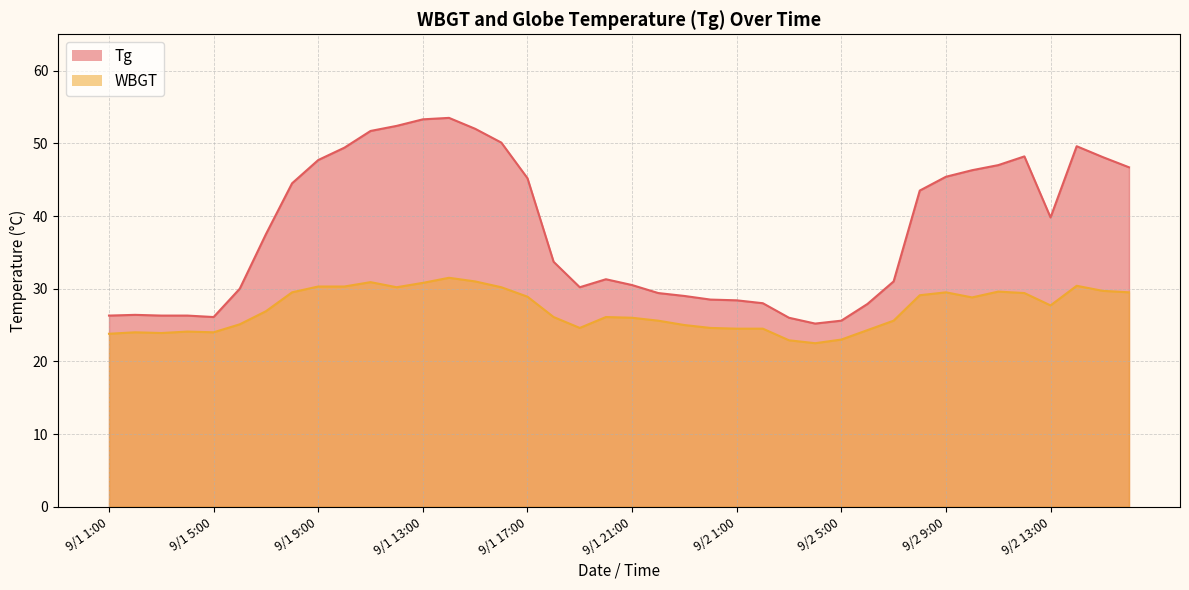

Rank the categories by Tg value from highest to lowest.

9/1 14:00, 9/1 13:00, 9/1 12:00, 9/1 15:00, 9/1 11:00, 9/1 16:00, 9/2 14:00, 9/1 10:00, 9/2 12:00, 9/2 15:00, 9/1 9:00, 9/2 11:00, 9/2 16:00, 9/2 10:00, 9/2 9:00, 9/1 17:00, 9/1 8:00, 9/2 8:00, 9/2 13:00, 9/1 7:00, 9/1 18:00, 9/1 20:00, 9/2 7:00, 9/1 21:00, 9/1 19:00, 9/1 6:00, 9/1 22:00, 9/1 23:00, 9/1 24:00, 9/2 1:00, 9/2 2:00, 9/2 6:00, 9/1 2:00, 9/1 1:00, 9/1 3:00, 9/1 4:00, 9/1 5:00, 9/2 3:00, 9/2 5:00, 9/2 4:00